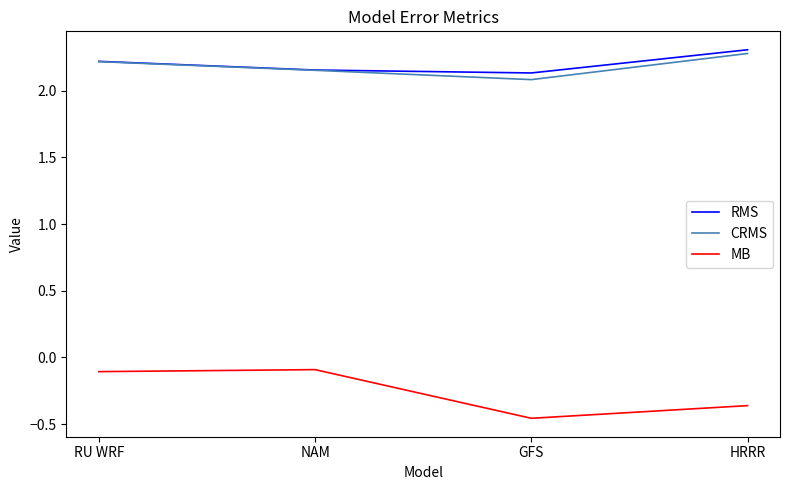

Is it true that RMS equals 2.2 at NAM?

True